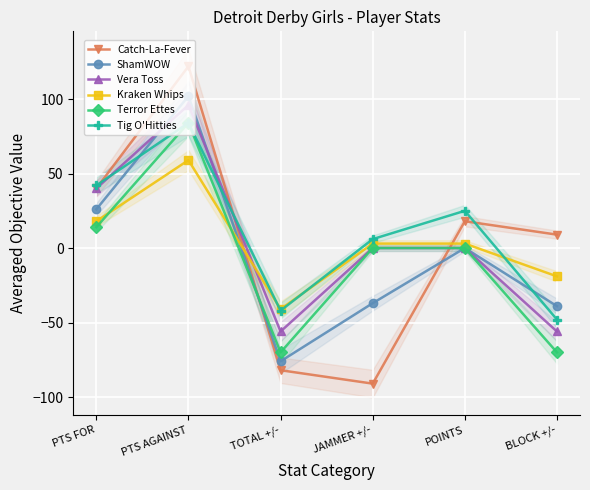

What are all the series names shown in the legend?

Catch-La-Fever, ShamWOW, Vera Toss, Kraken Whips, Terror Ettes, Tig O'Hitties